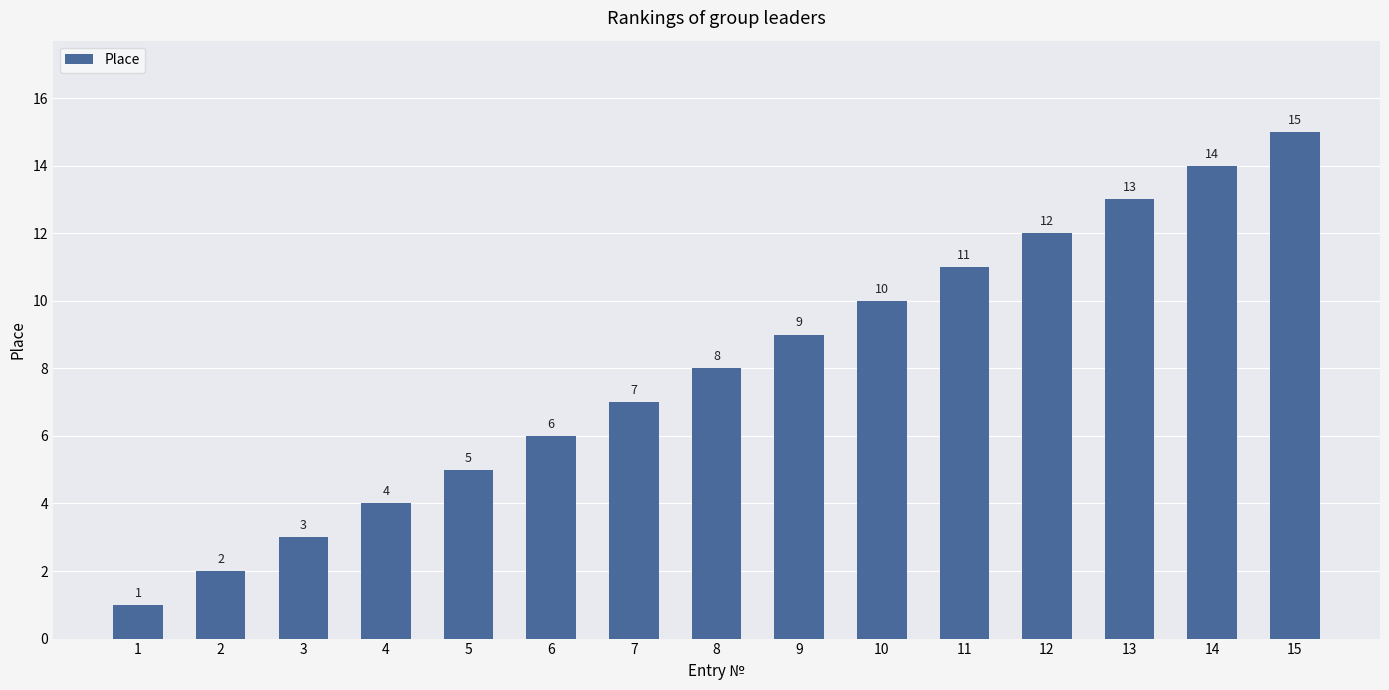

What is the sum of the values at 8 and 7?

15